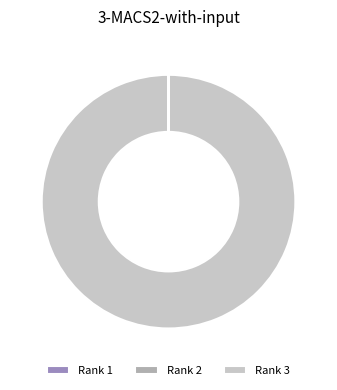

True or false: Rank 3 accounts for 100% of the total.

True